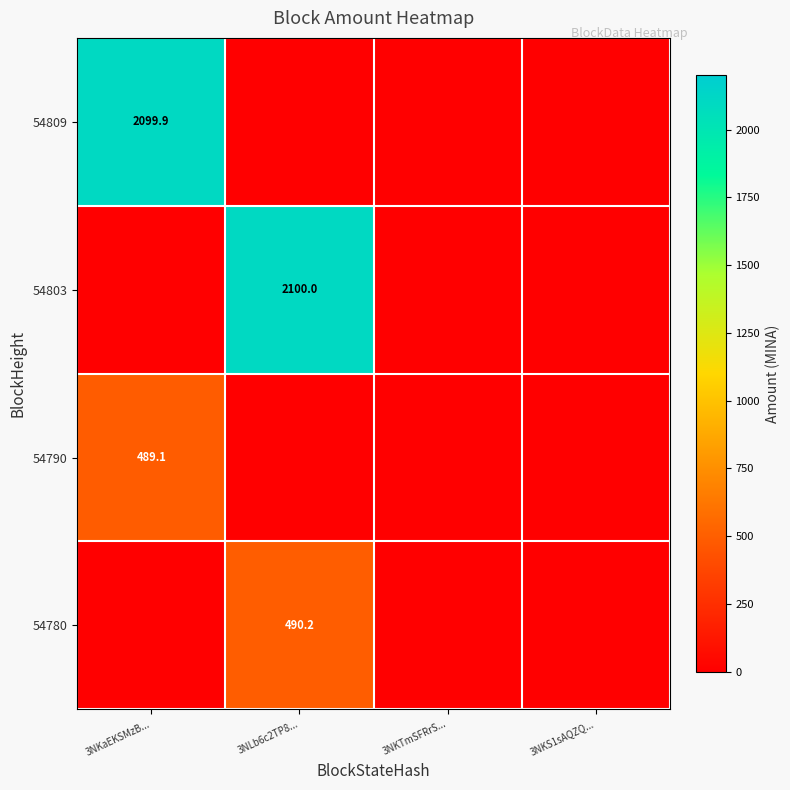

The value of 54790 at 3NKaEKSMzB... is 134.9. True or false?

False